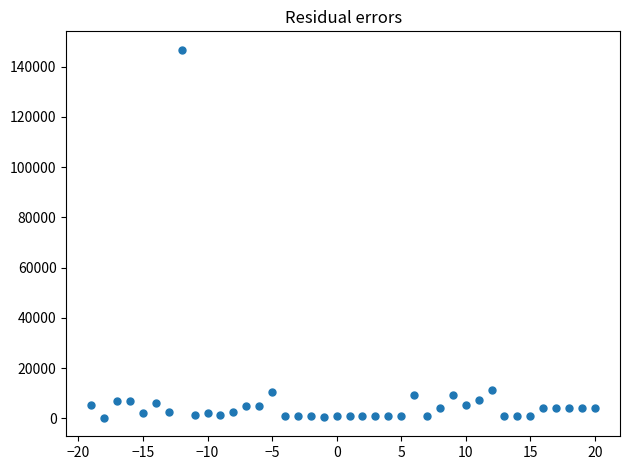

What is the range of X values (max minus min)?

39